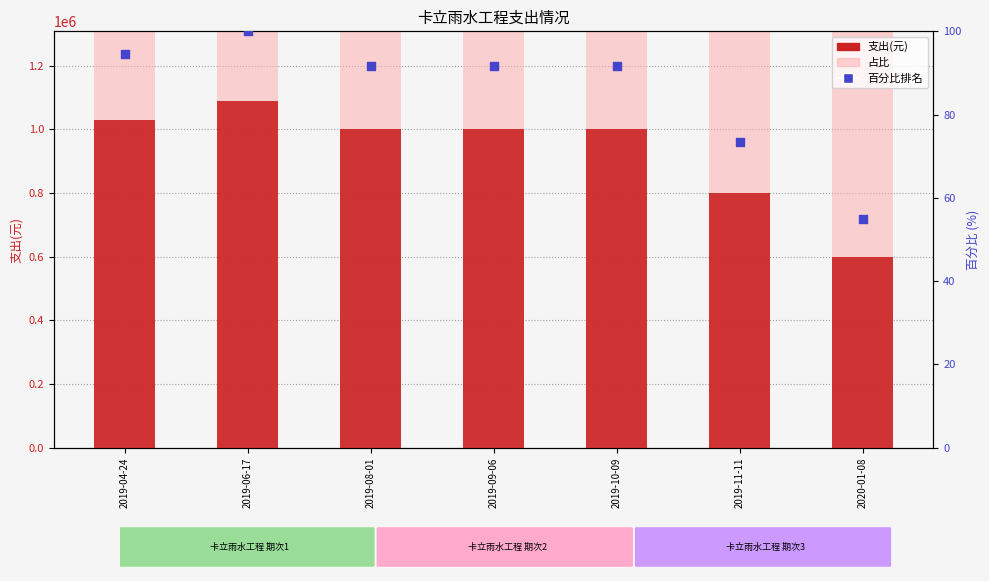

Between 2019-08-01 and 2019-10-09, which is larger?

2019-08-01